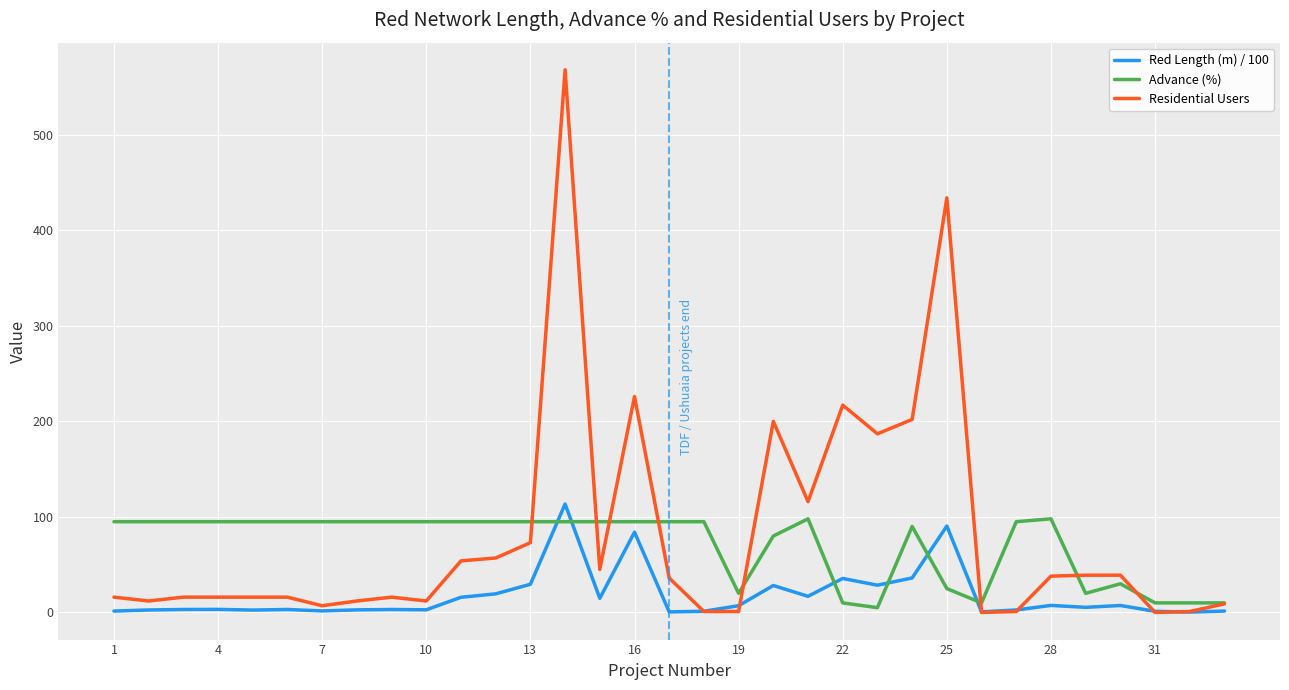

True or false: Red Length (m) / 100 has more than 1 interior local peaks.

True